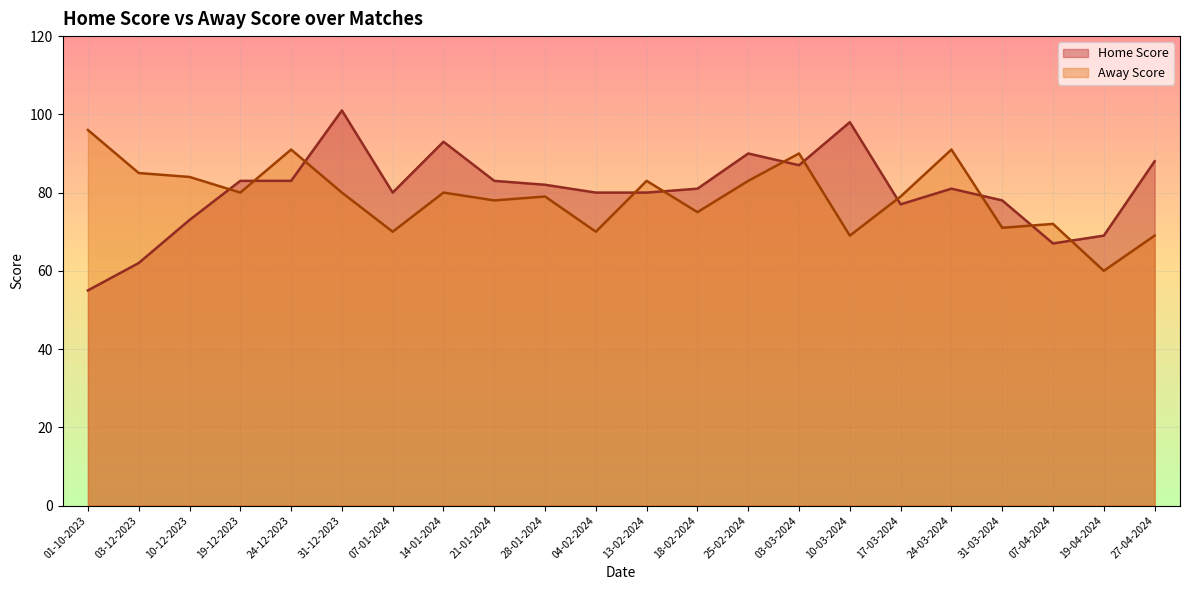

How many lines are shown in the chart?

2